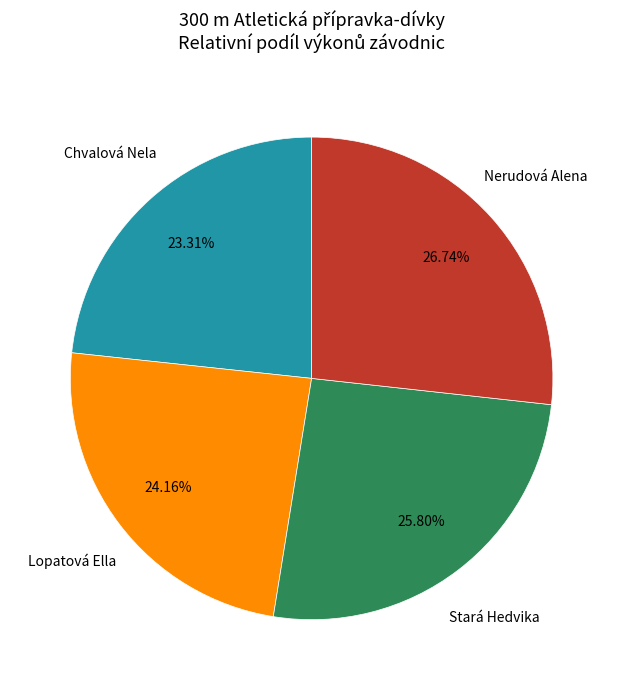

Is there any slice that represents more than half of the pie?

No